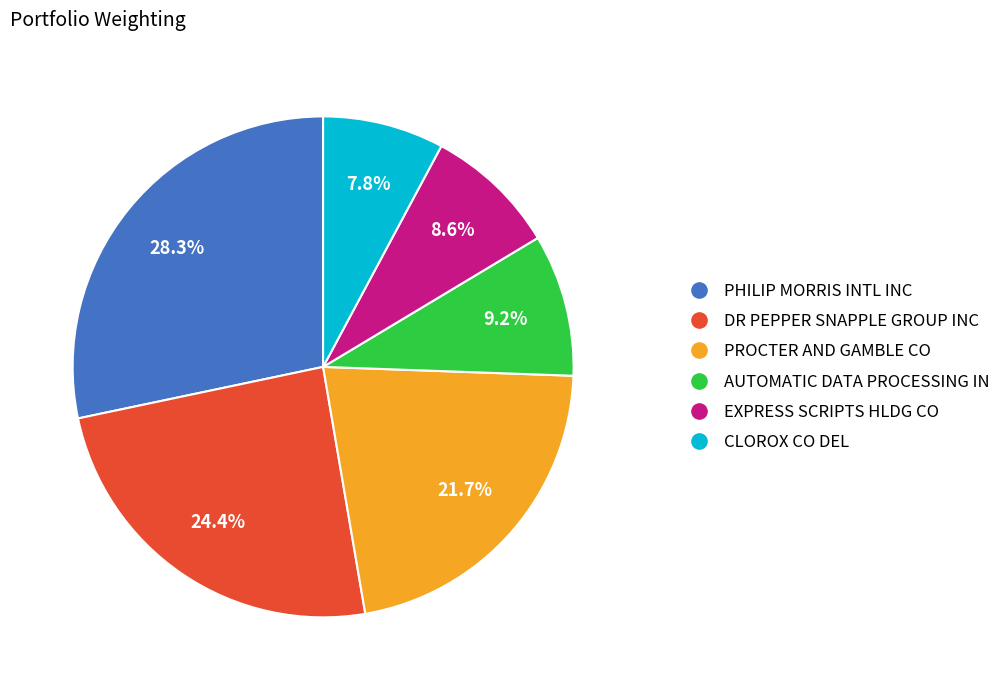

To the nearest percent, what is the difference between the largest and smallest slice percentages?

20%